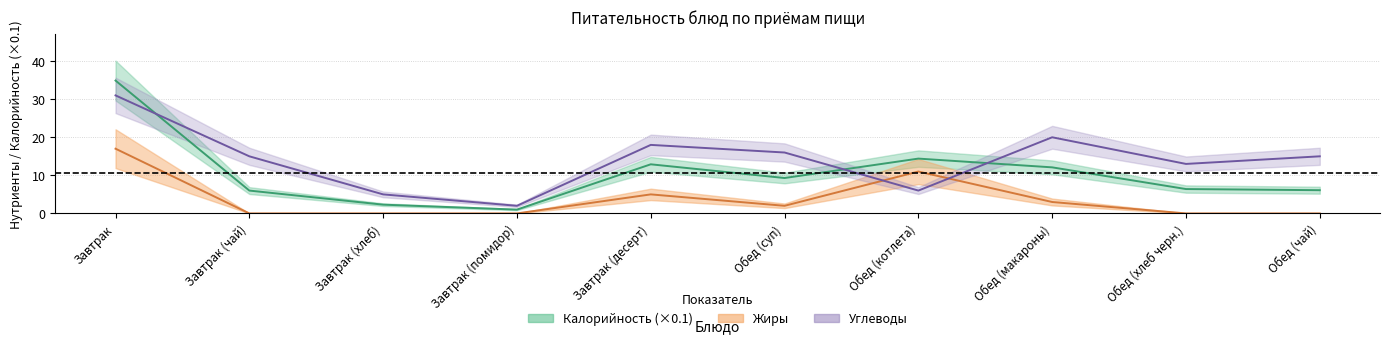

How many interior local valleys does the Калорийность series have?

2